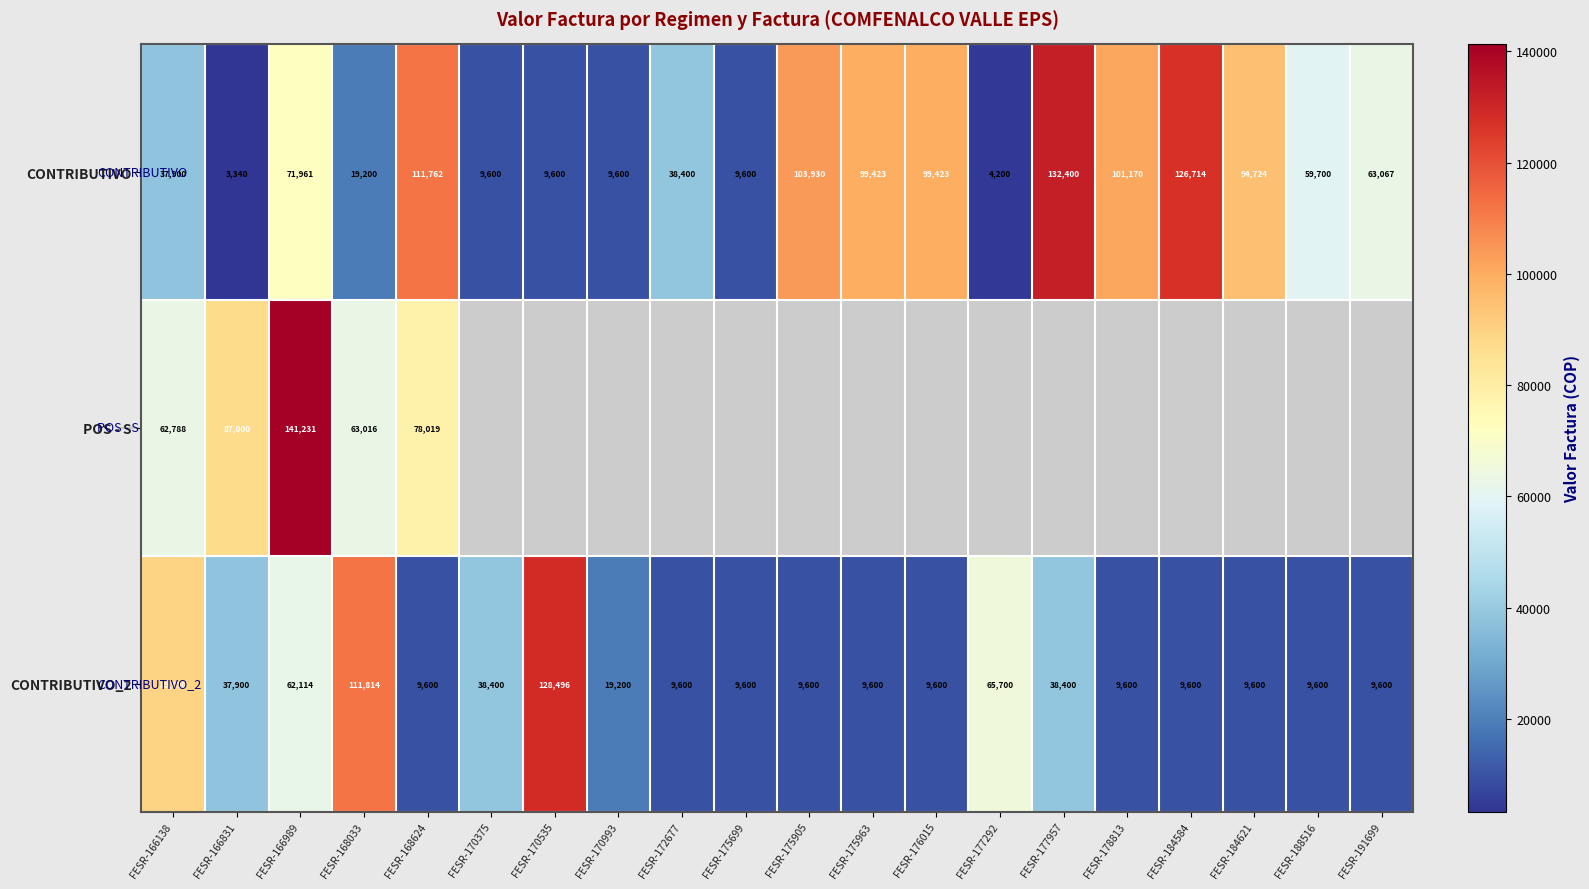

The value of CONTRIBUTIVO_2 at FESR-166138 is 89030. True or false?

True